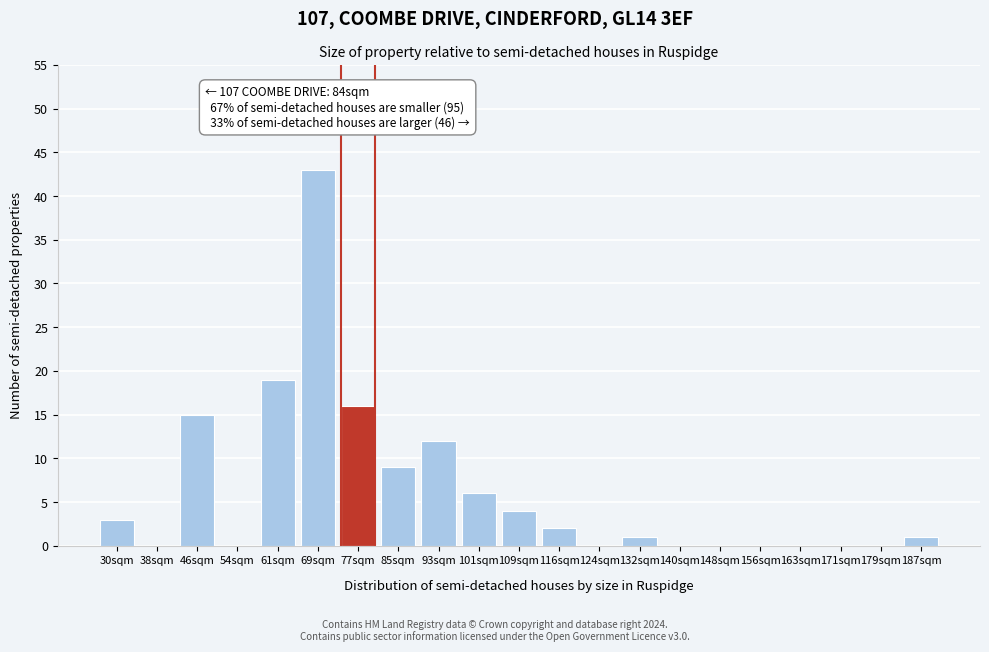

Reading right to left, what are all the values shown in this chart?

187sqm=1	179sqm=0	171sqm=0	163sqm=0	156sqm=0	148sqm=0	140sqm=0	132sqm=1	124sqm=0	116sqm=2	109sqm=4	101sqm=6	93sqm=12	85sqm=9	77sqm=16	69sqm=43	61sqm=19	54sqm=0	46sqm=15	38sqm=0	30sqm=3